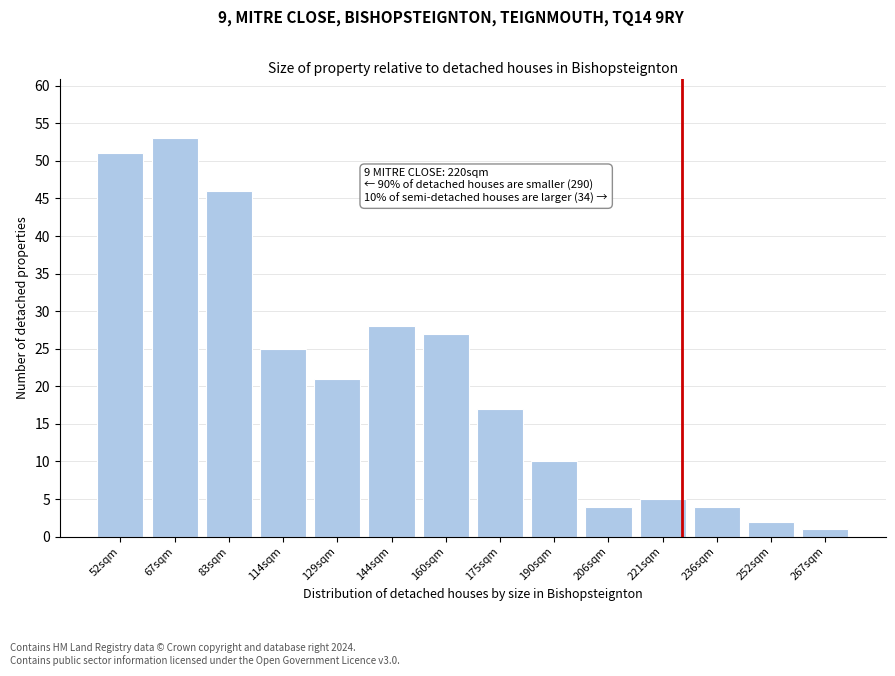

Reading left to right, what are all the values shown in this chart?

52sqm=51	67sqm=53	83sqm=46	114sqm=25	129sqm=21	144sqm=28	160sqm=27	175sqm=17	190sqm=10	206sqm=4	221sqm=5	236sqm=4	252sqm=2	267sqm=1